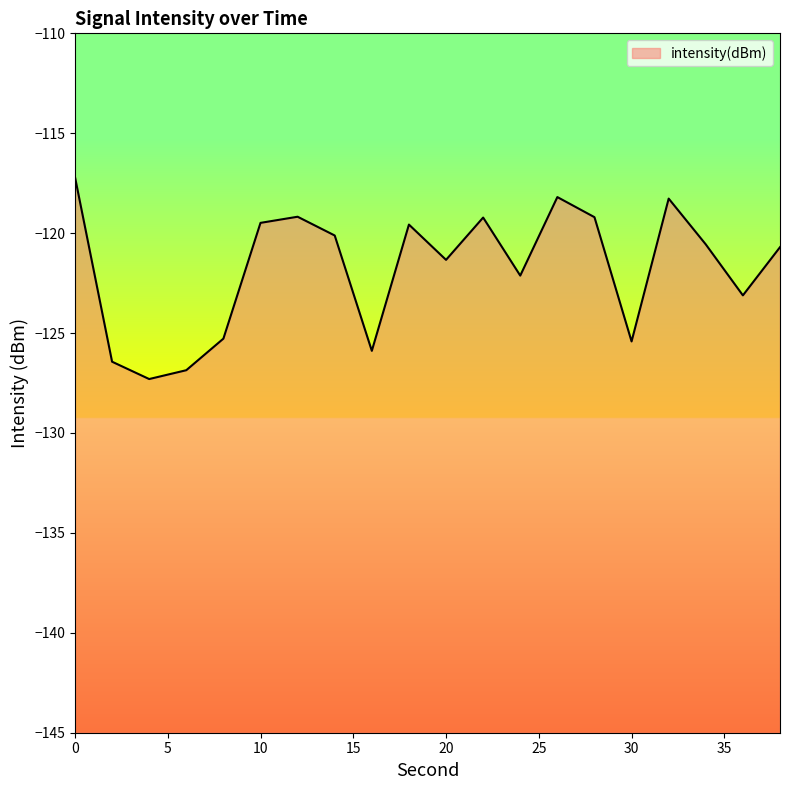

Where is the data nearest to the value -122?

24